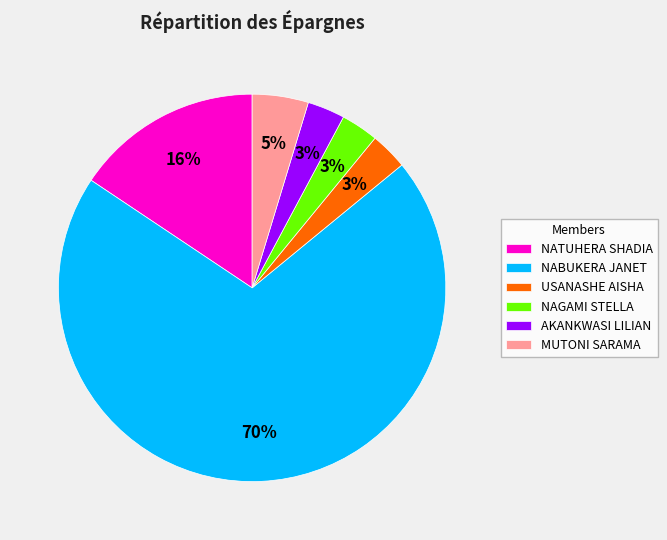

To the nearest percent, what portion does NATUHERA SHADIA represent?

16%